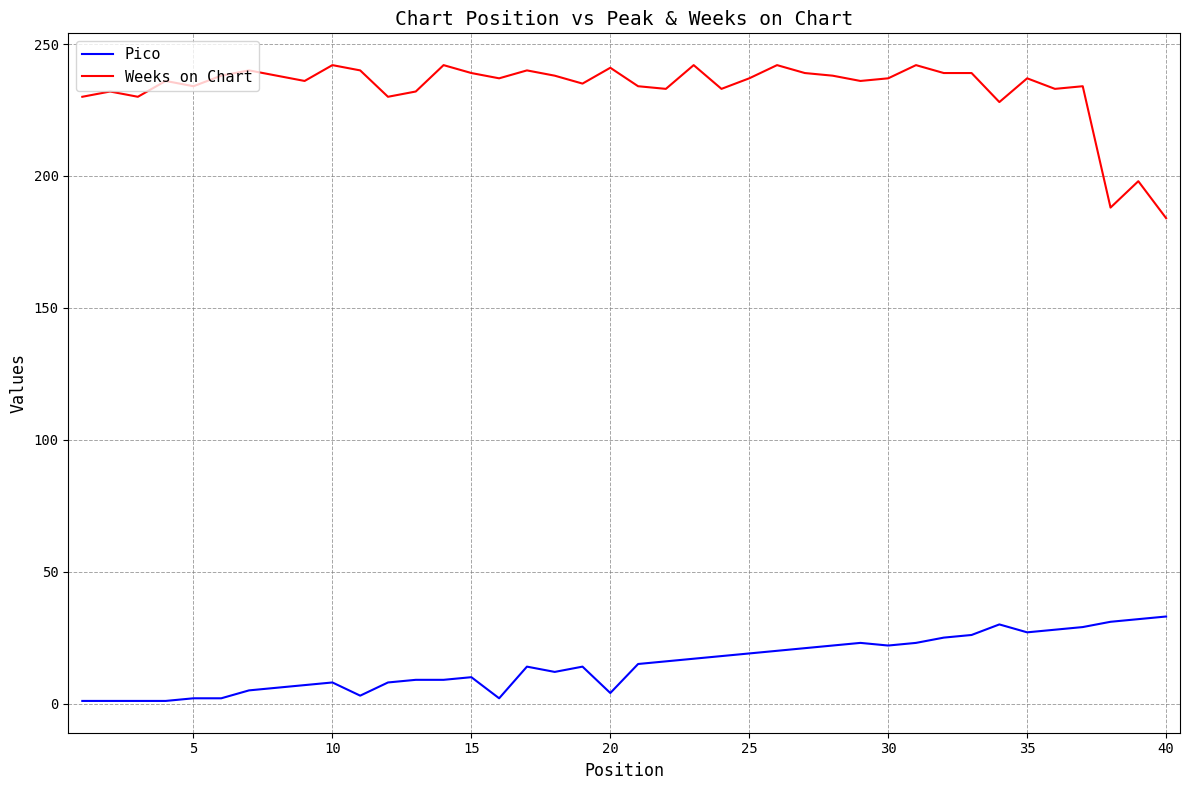

At how many categories does at least one series exceed 49?

40